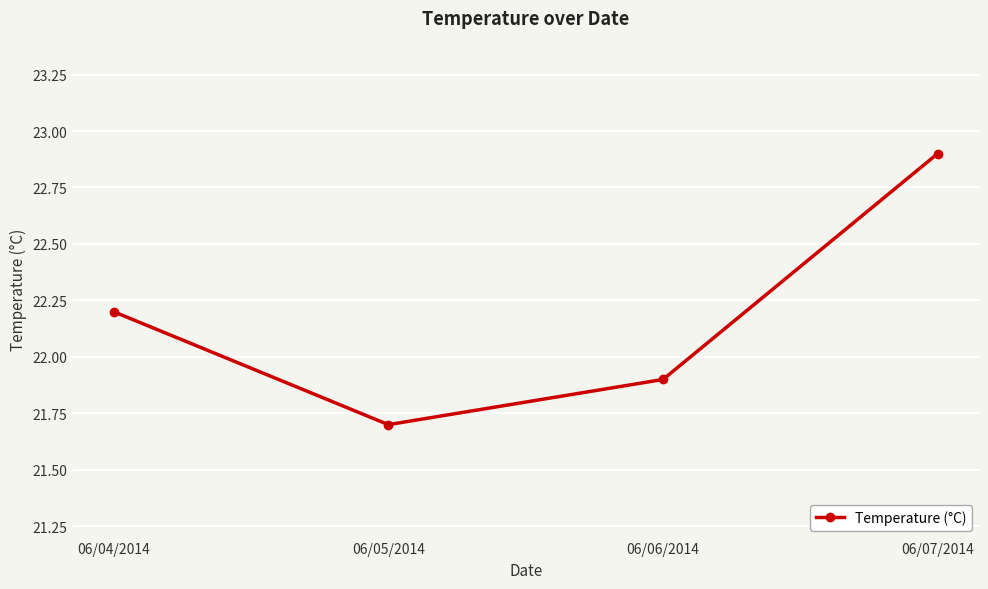

What is the difference between the values at 06/07/2014 and 06/05/2014?

1.2